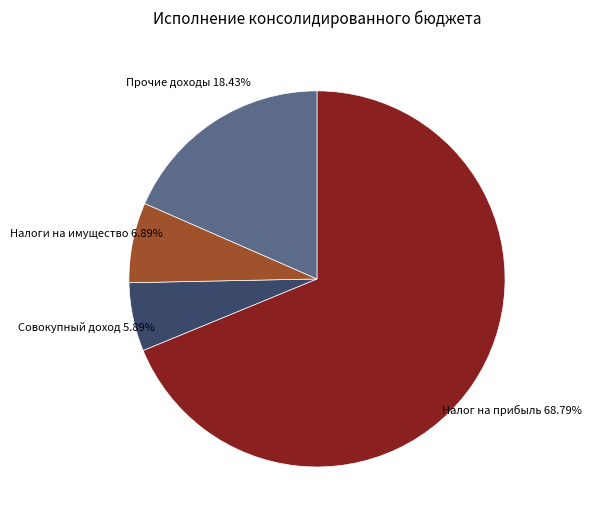

Is there a majority slice in this chart?

Yes